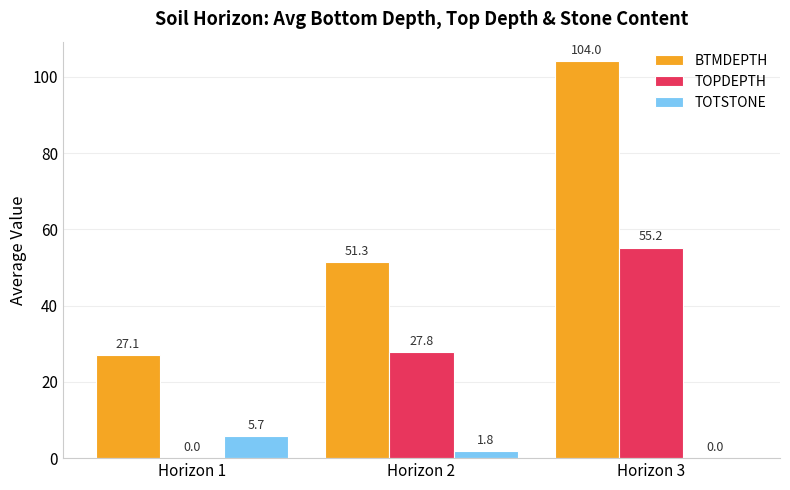

What is the difference between the BTMDEPTH values at Horizon 2 and Horizon 1?

24.3